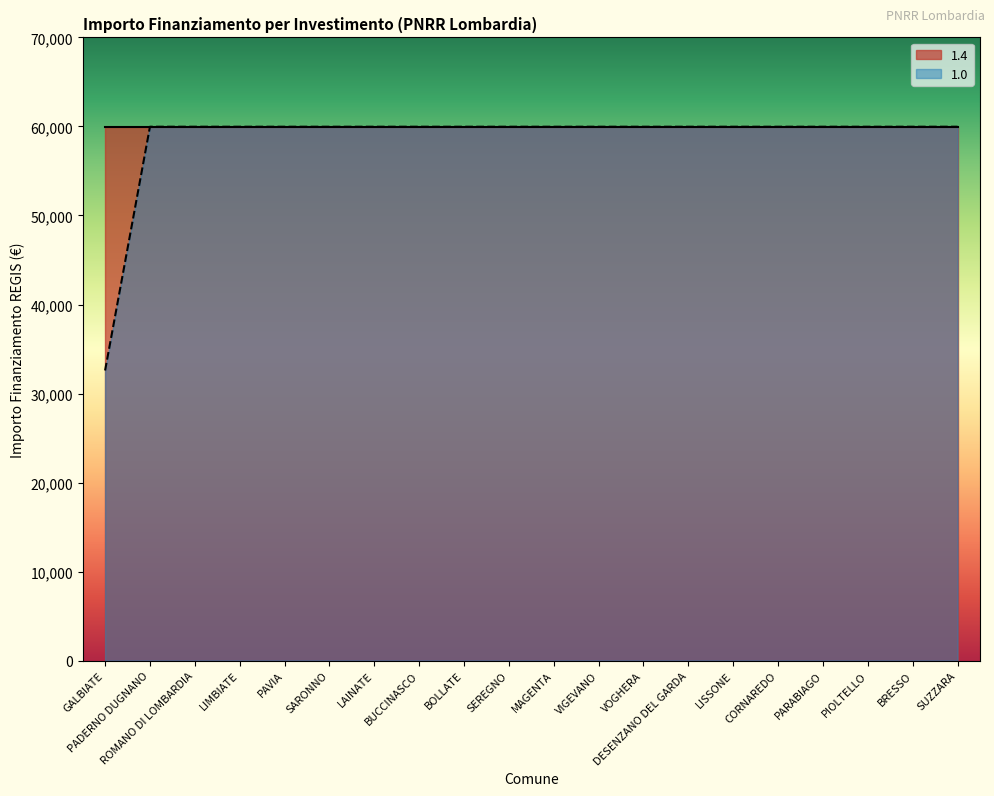

True or false: the data shows 59966 at PIOLTELLO.

True